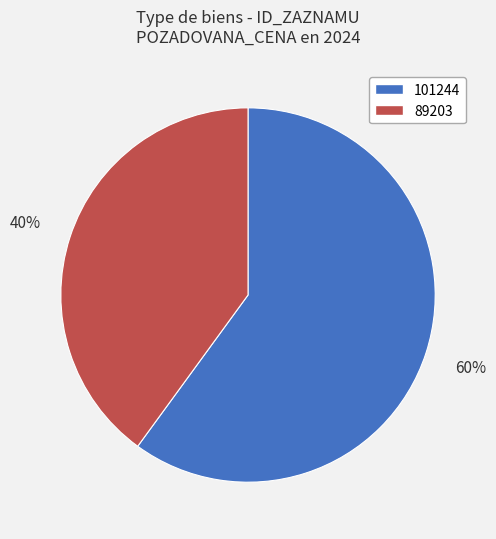

Combined, do 101244 and 89203 account for over 50%?

Yes